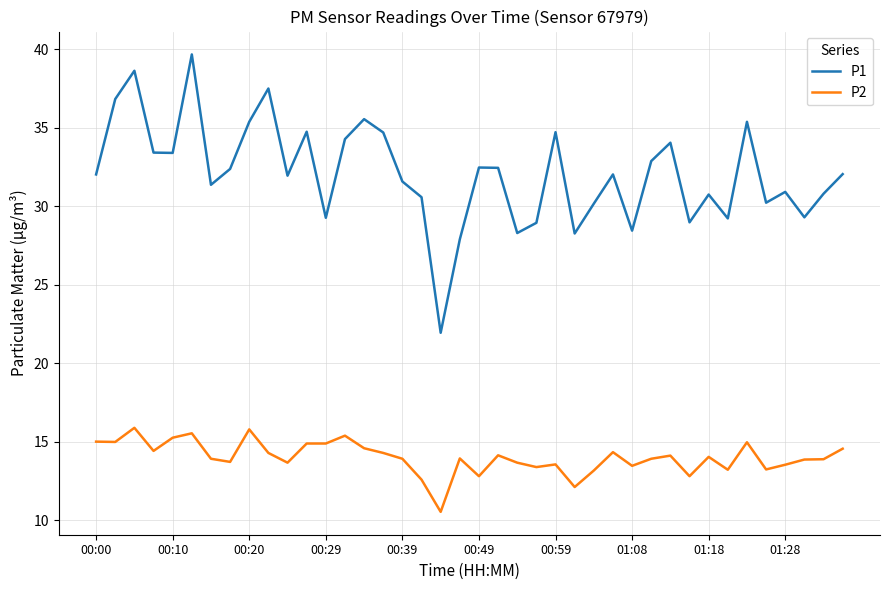

What is the highest value of the P2 series?

15.9